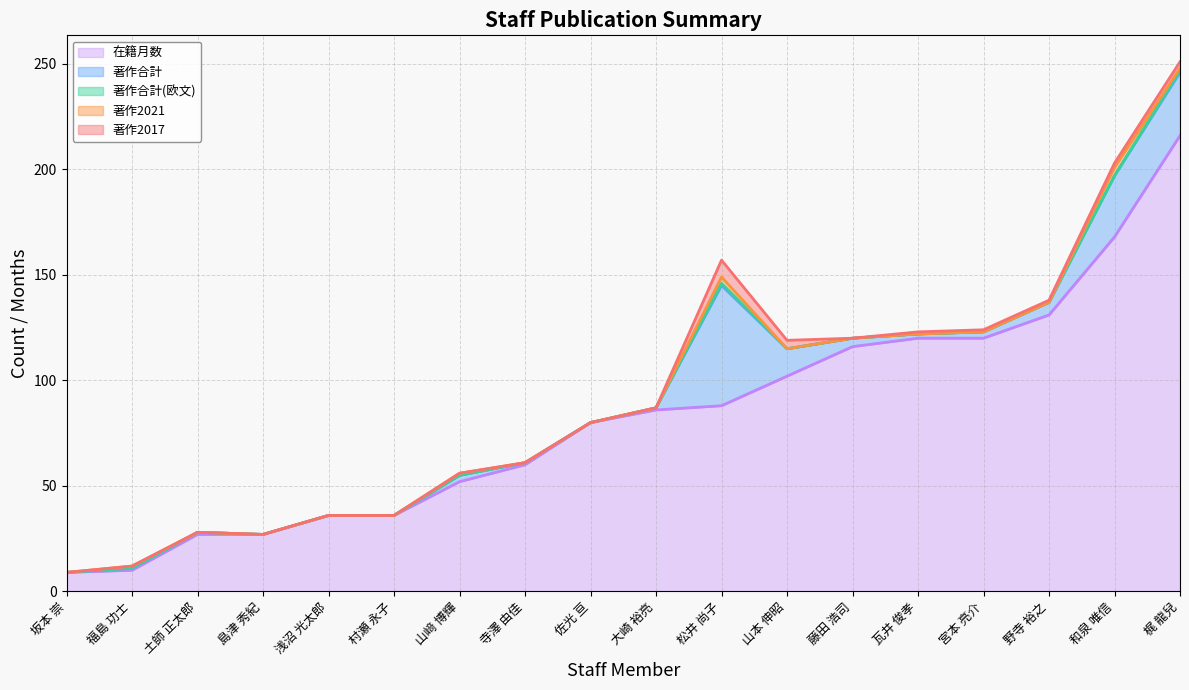

What is the maximum value shown in the chart?

216